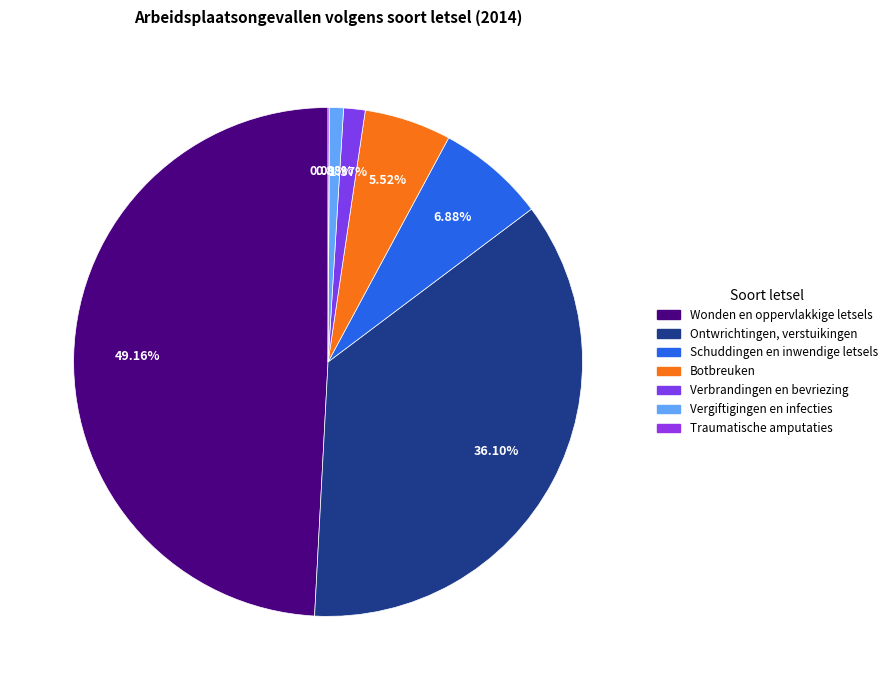

To the nearest percent, what is the difference between the largest and smallest slice percentages?

49%